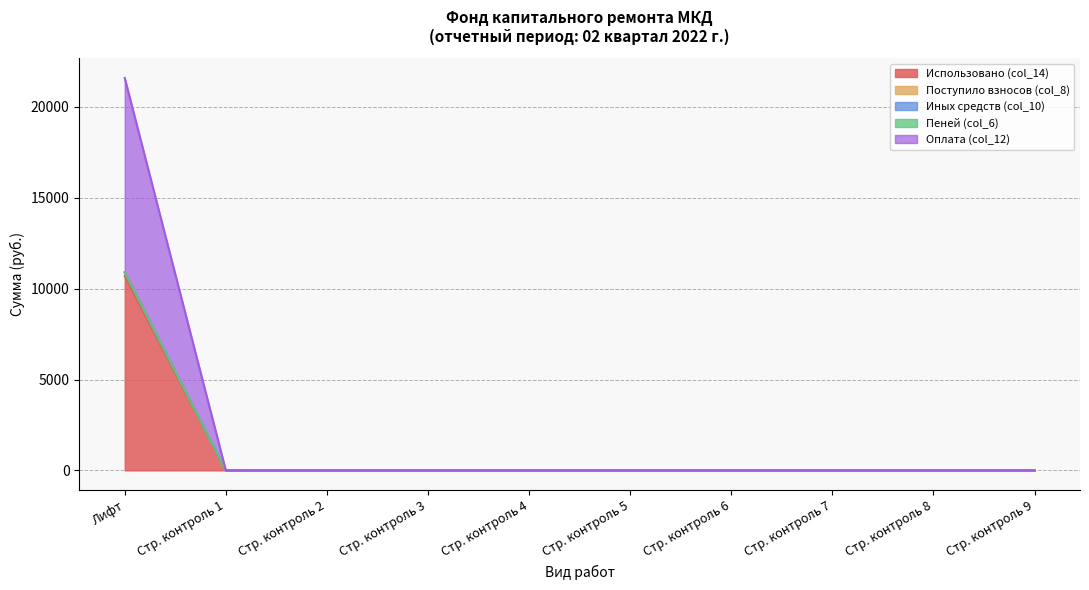

Does the chart have visible grid lines?

Yes